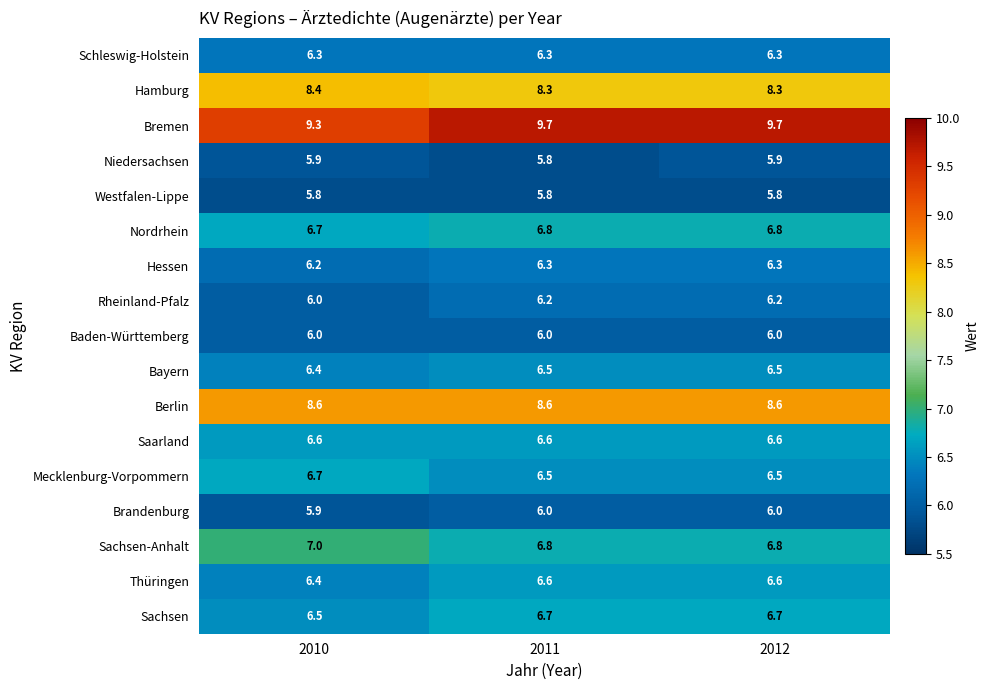

Which series has the largest total across all categories?

Bremen